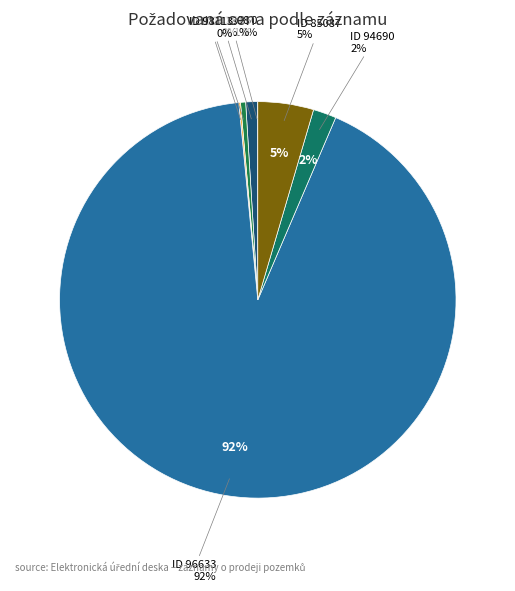

To the nearest percent, what is the difference between the 96633 and 94690 slice percentages?

90%